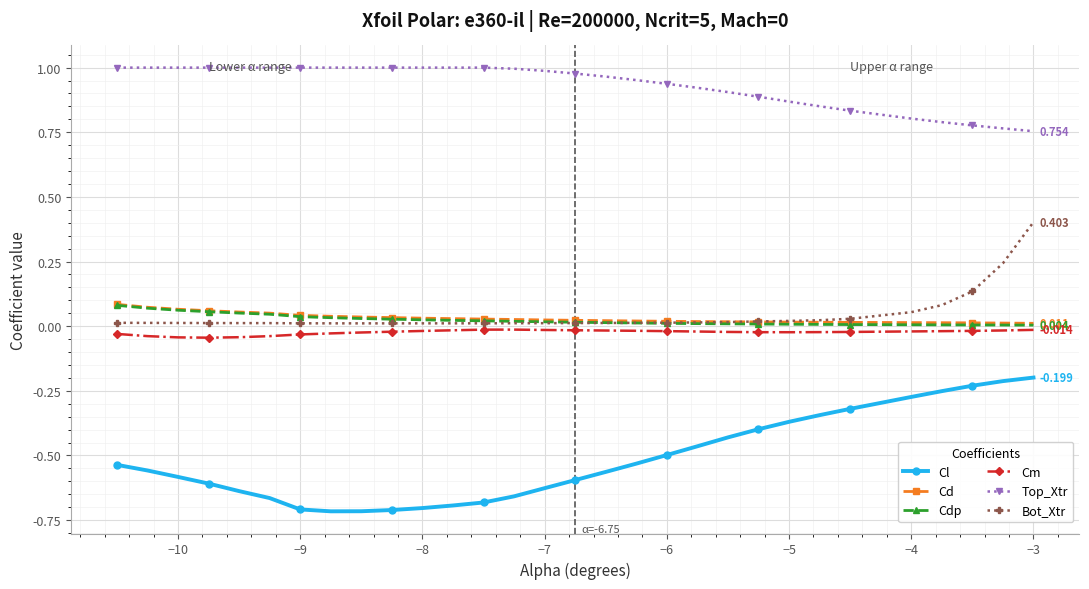

True or false: Top_Xtr and Cd cross at least once.

False